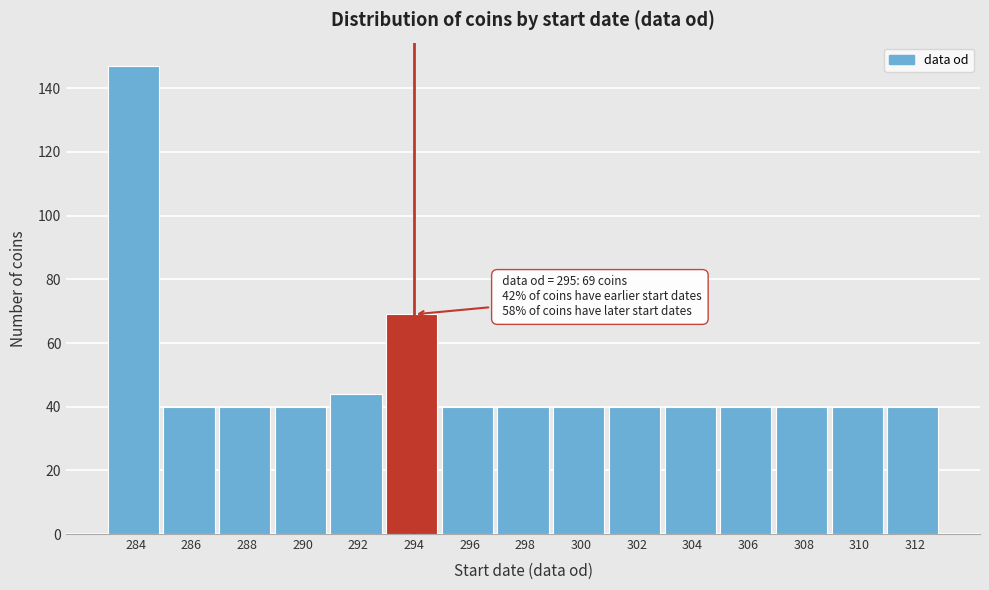

Reading left to right, list all the values displayed in this chart.

147	40	40	40	44	69	40	40	40	40	40	40	40	40	40